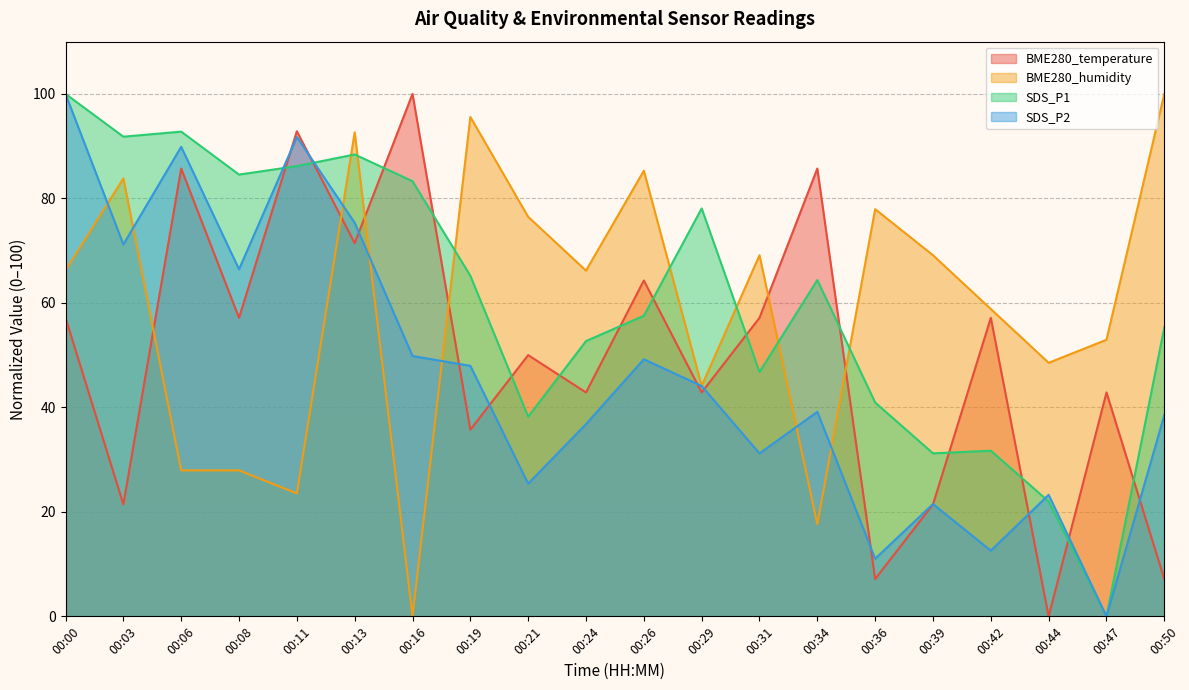

At which label is BME280_temperature closest to 50?

00:21